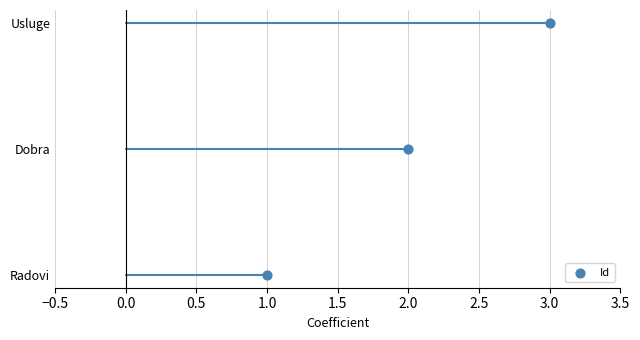

Between Radovi and Usluge, which is larger?

Usluge